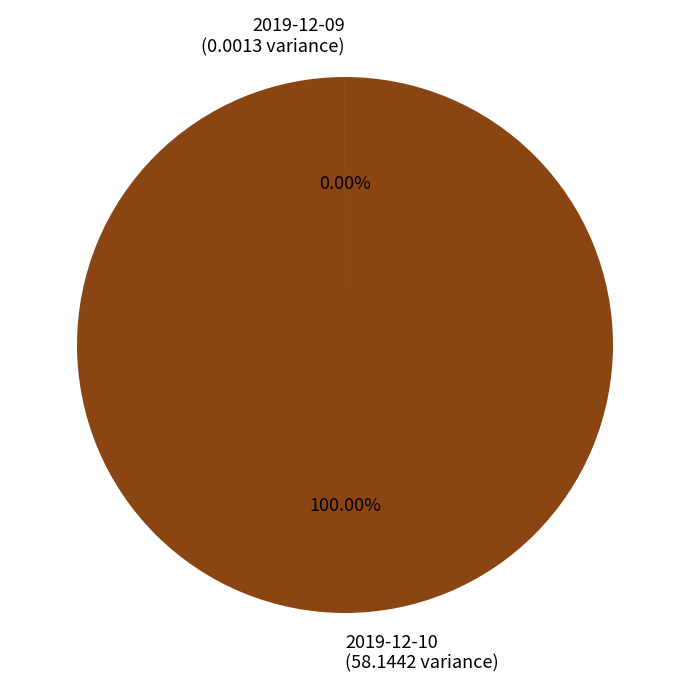

Does 2019-12-10 (58.1442 variance) represent more than half of the total?

Yes